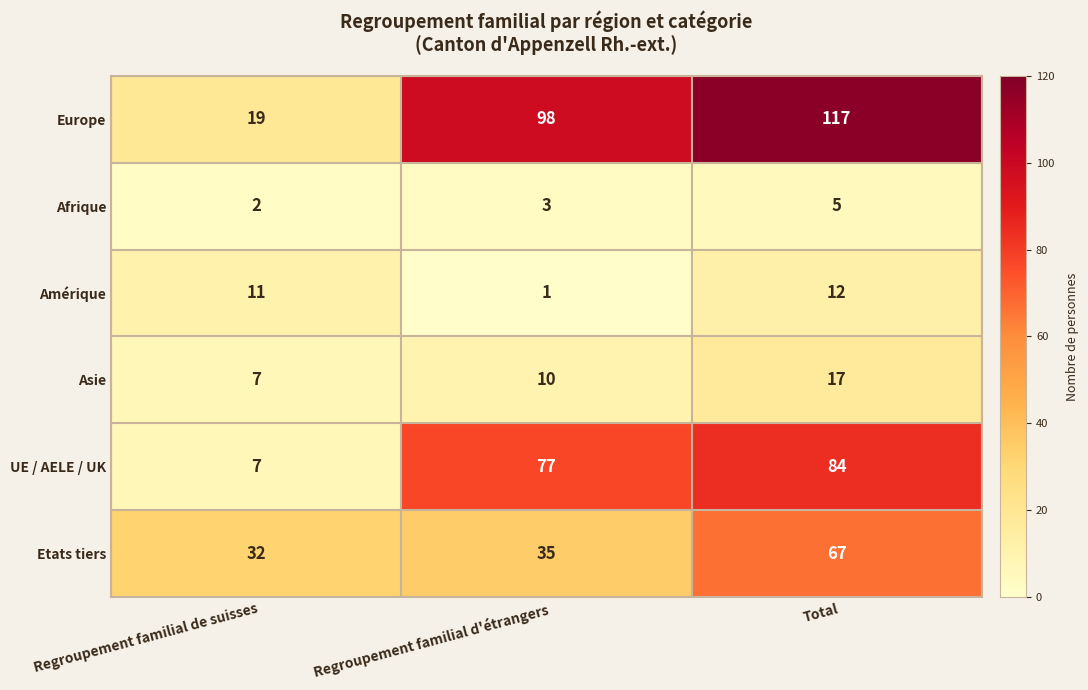

What is the difference between the Europe values at Total and Regroupement familial d'étrangers?

19